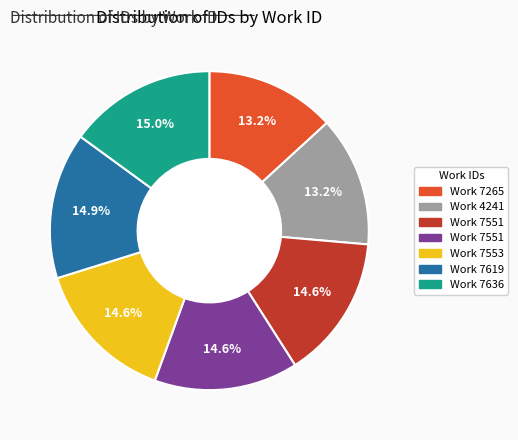

Is there any slice that represents more than half of the pie?

No